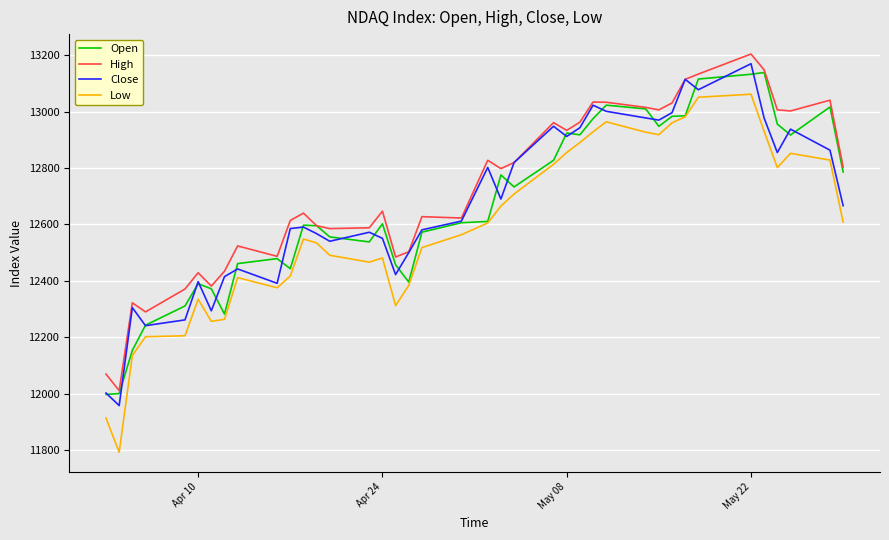

Which series has the widest spread of values?

Low